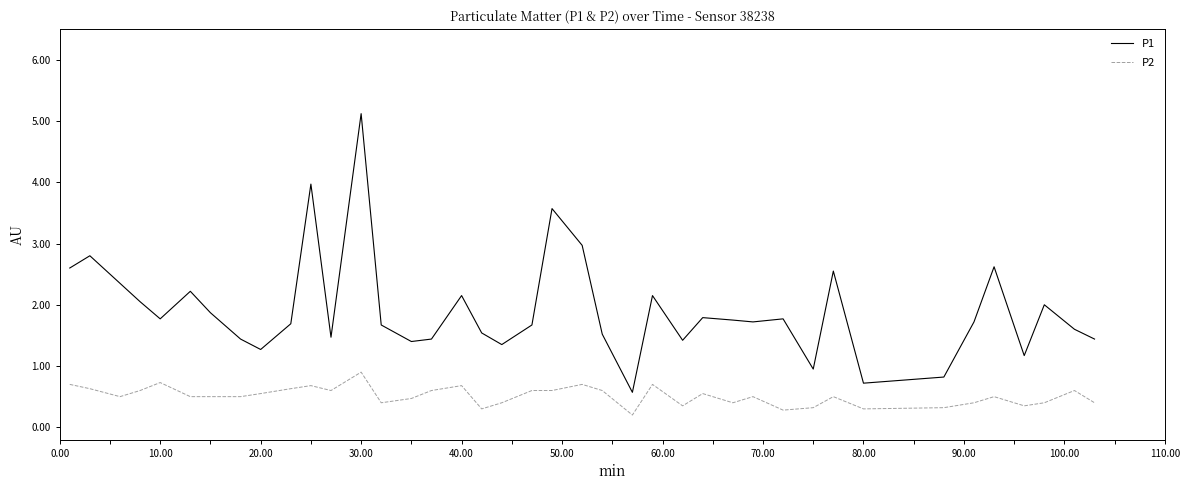

What is the difference between the maximum and minimum values in the P2 series?

0.7